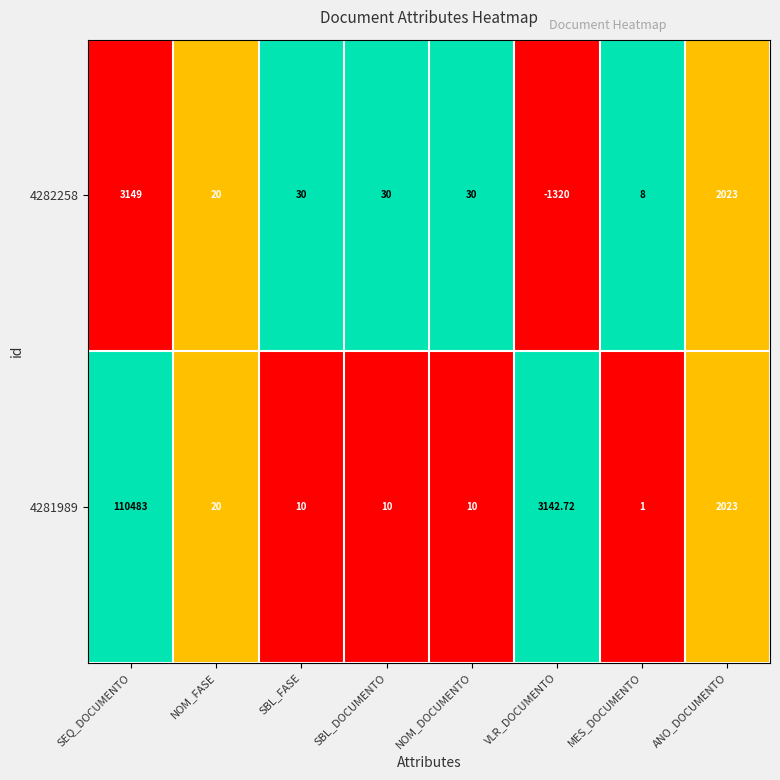

At how many categories does at least one series exceed 0?

8